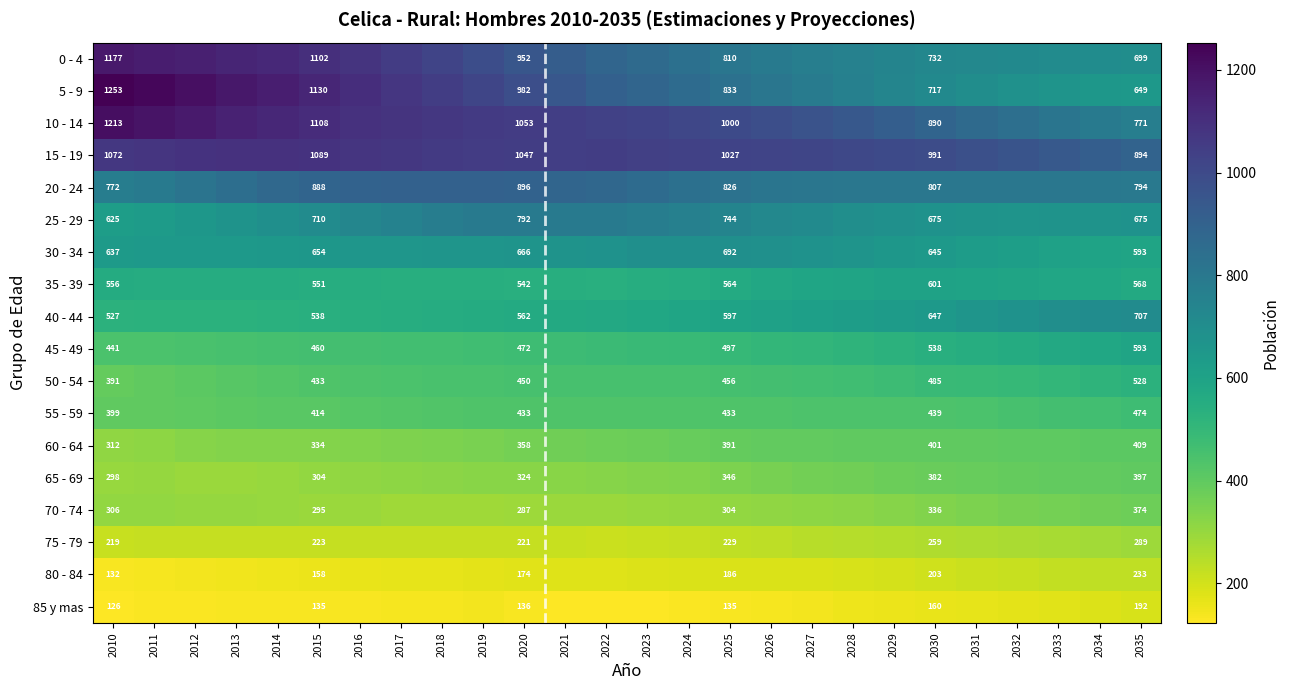

What is the spread (max minus min) of values at 2023?

913